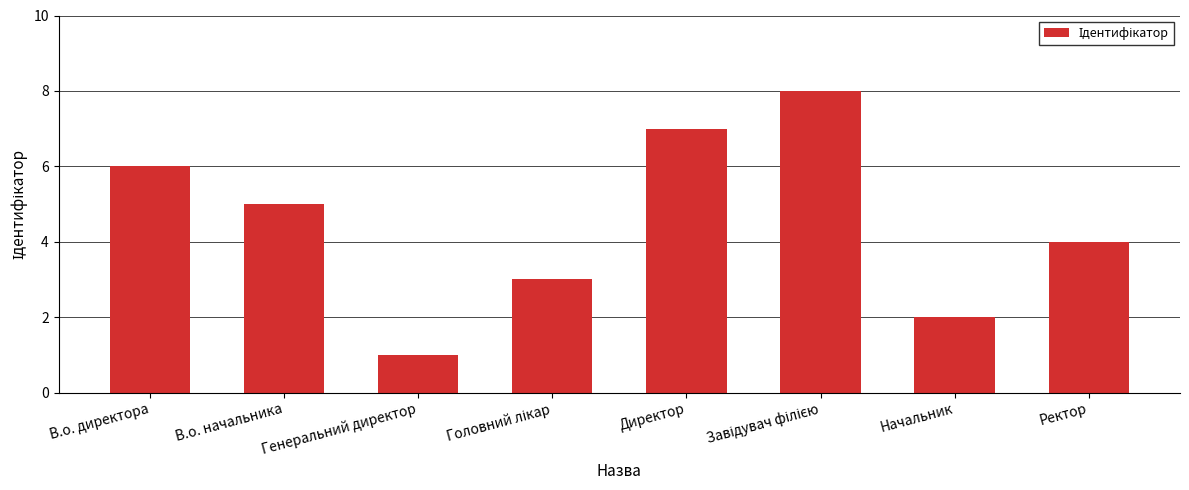

How many data points does each series have?

8